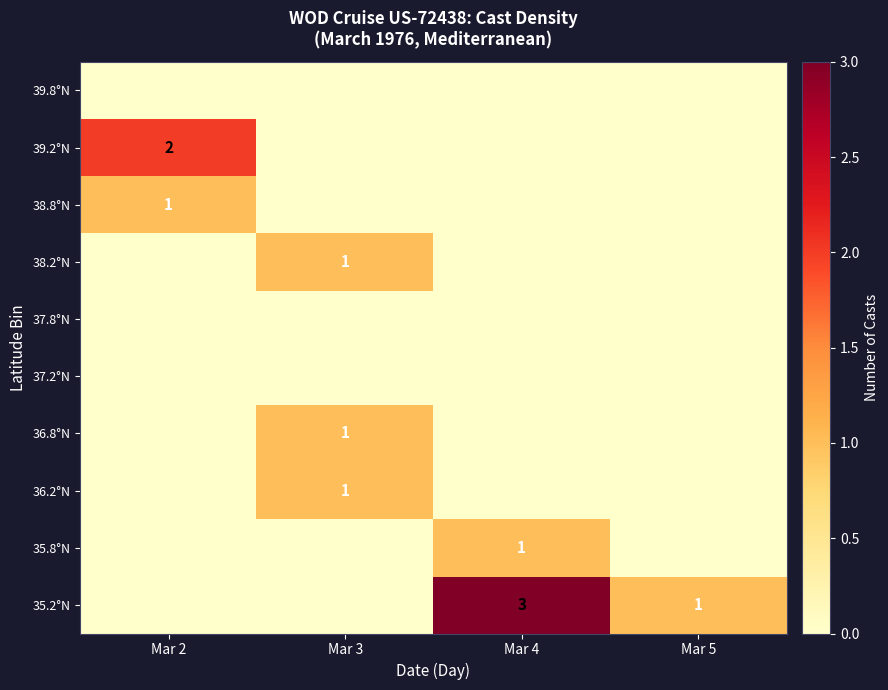

True or false: 35.8°N has a value of 1 at Mar 4.

True